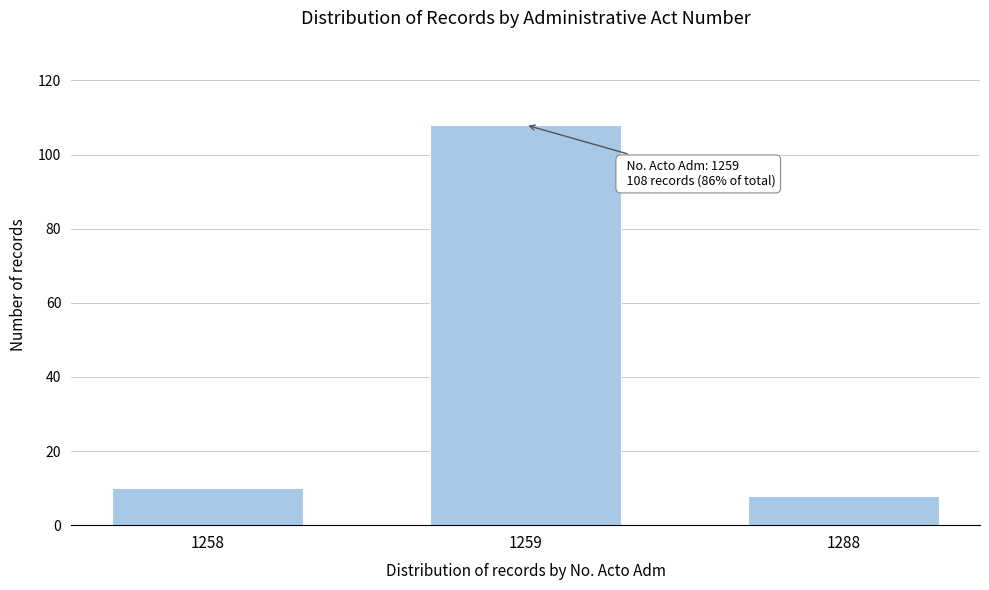

Reading left to right, list all the values displayed in this chart.

10	108	8